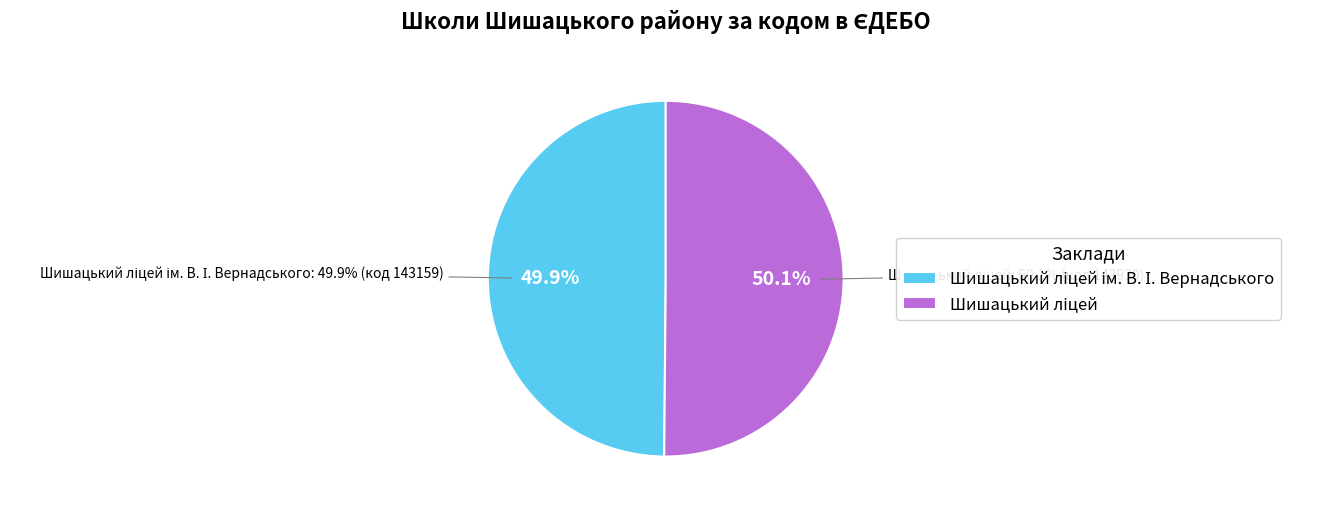

How many slices are in this pie chart?

2